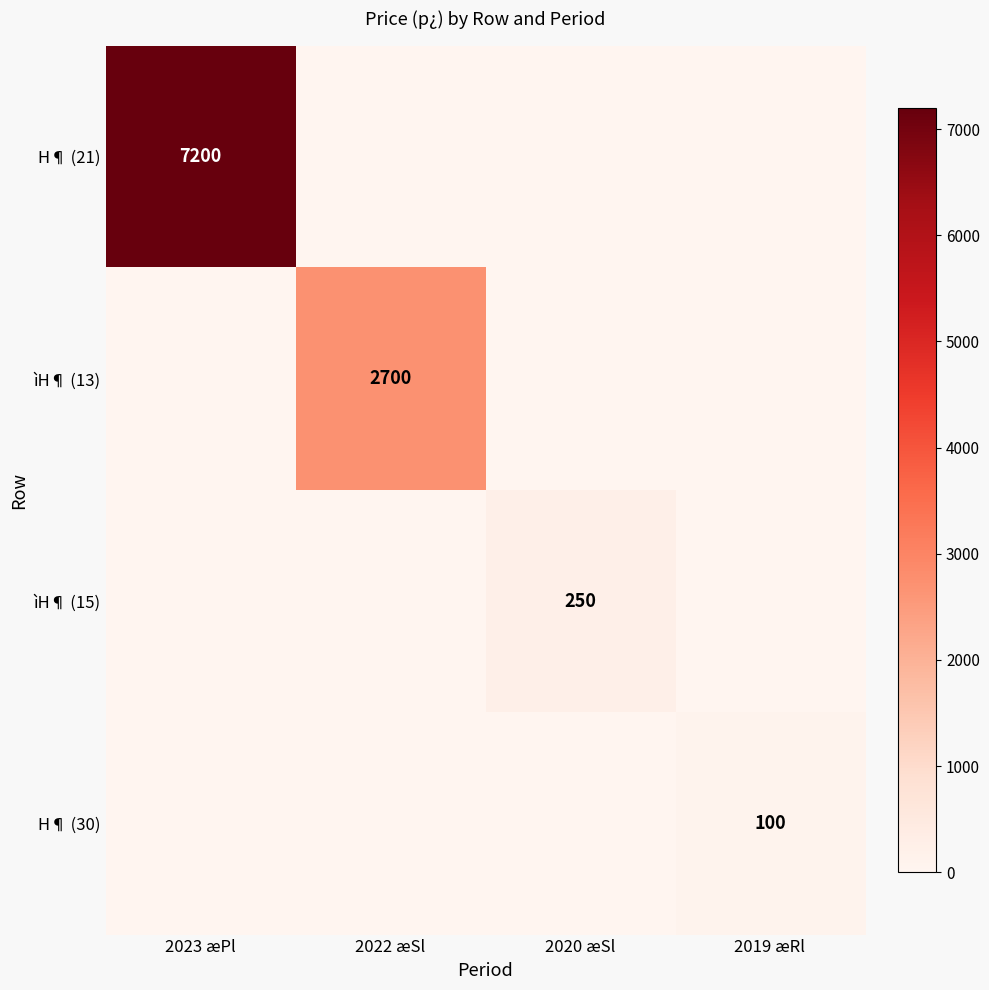

The H¶ (30) series shows 38 at 2019 æRl. True or false?

False